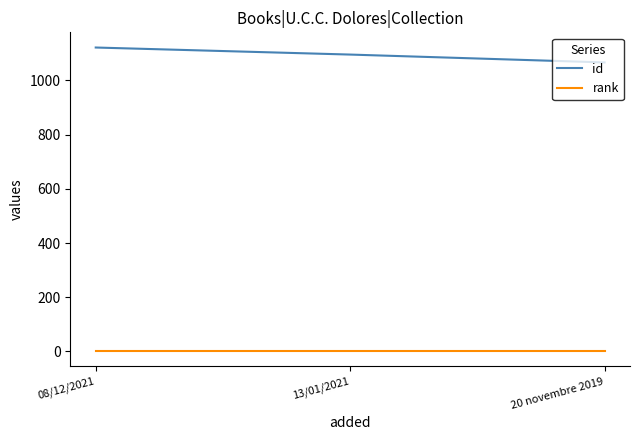

Count the number of data series in this chart.

2